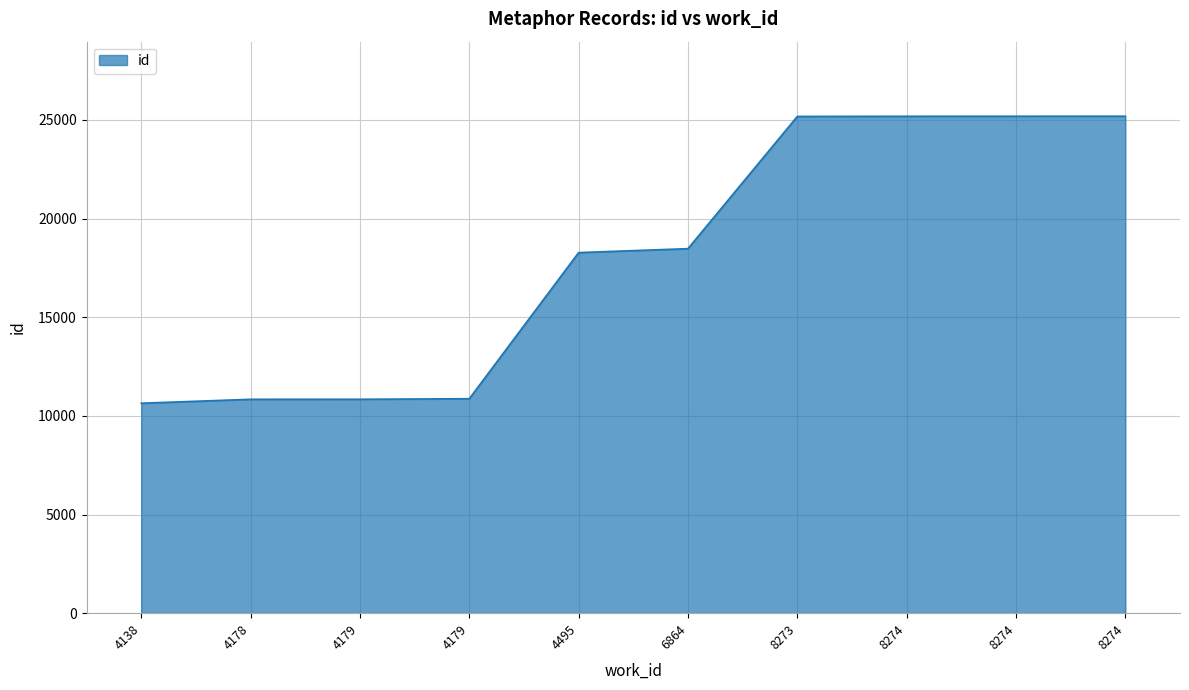

What is the ratio of the value at 4179 to the value at 4179?

1.0